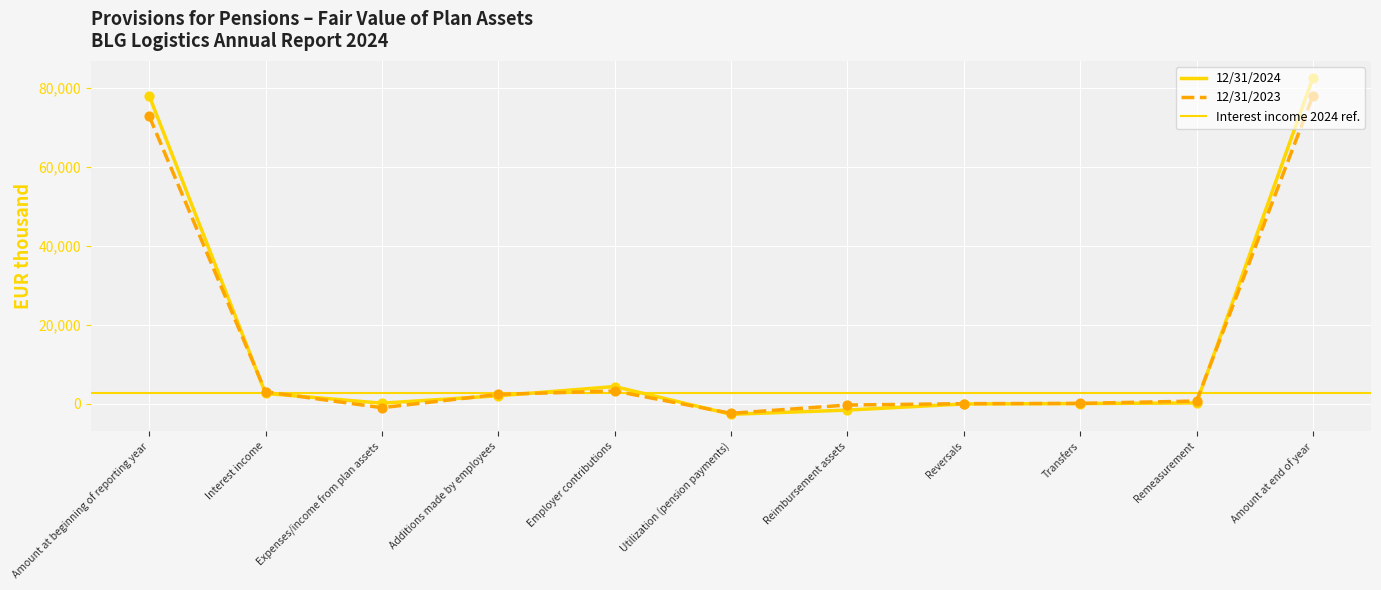

What is the total value across all series at Utilization (pension payments)?

-5228